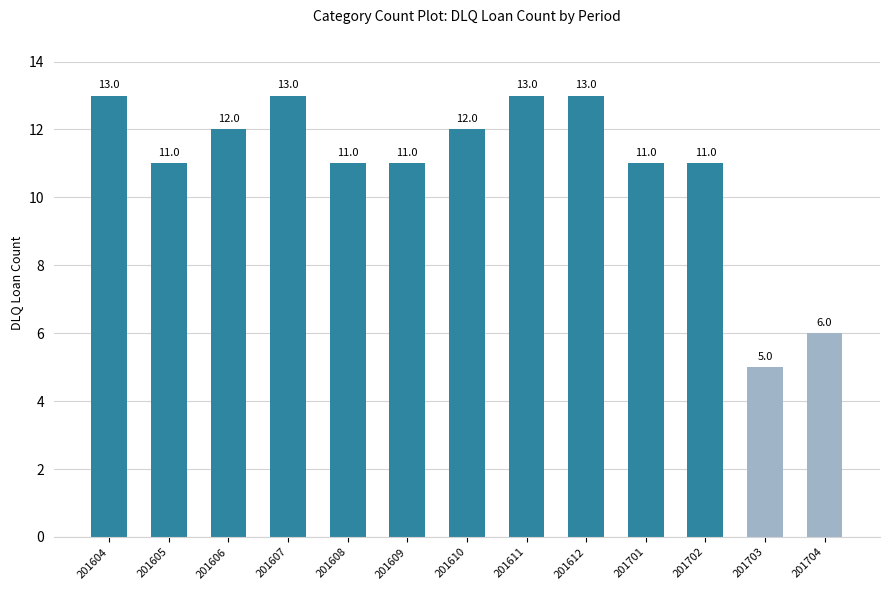

Which has a higher value, 201704 or 201605?

201605